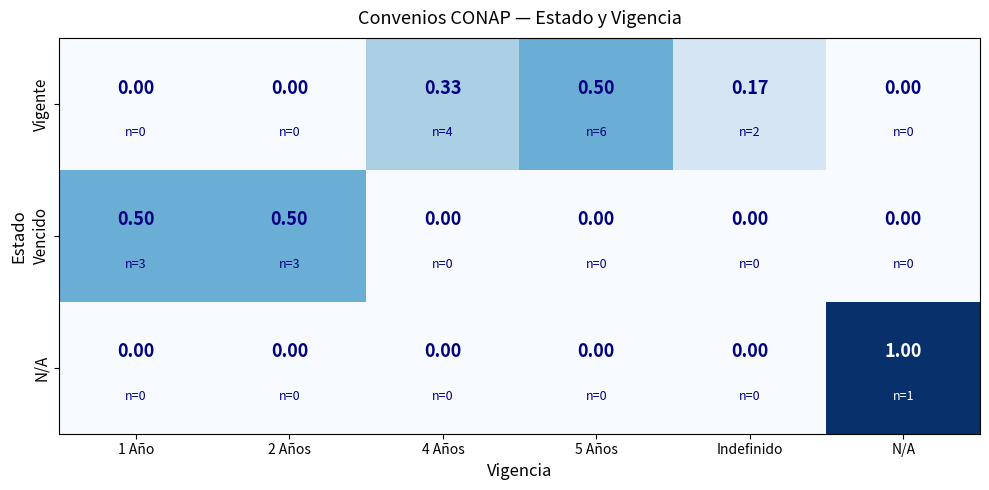

Between 1 Año and 4 Años, which series saw the biggest shift?

Vencido